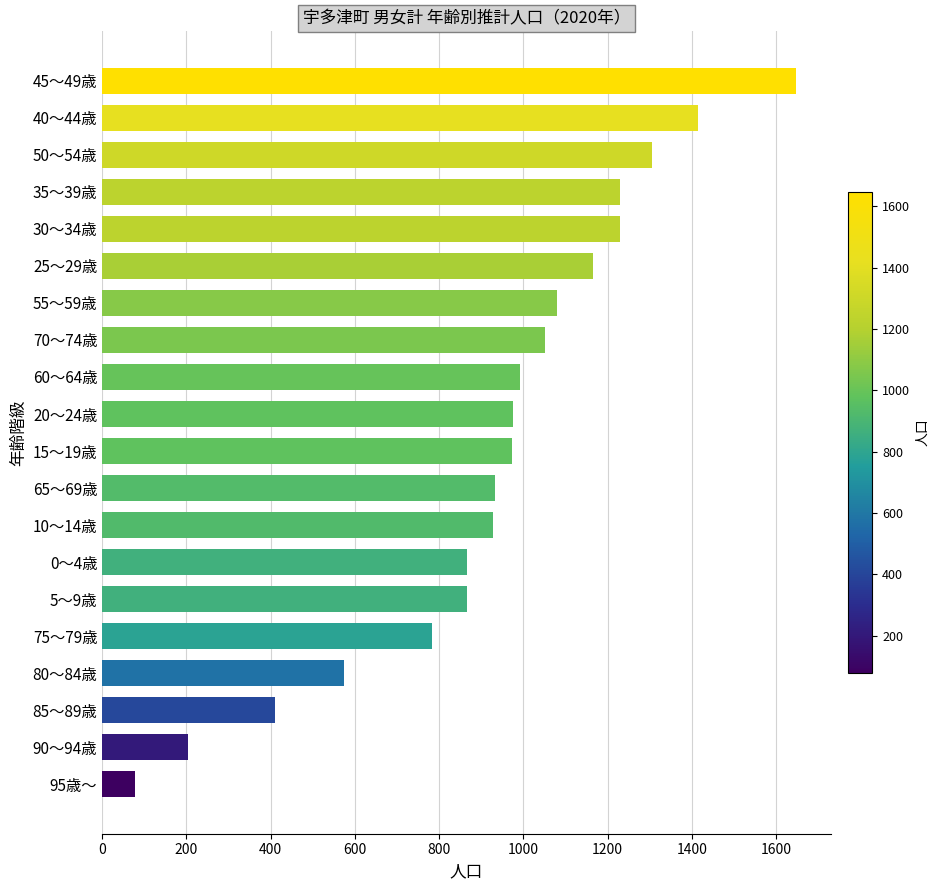

Are the bars grouped side by side (vs. stacked)?

No